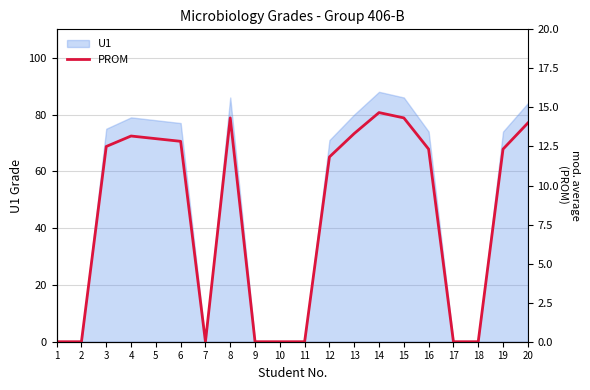

Where is the first local minimum?

7